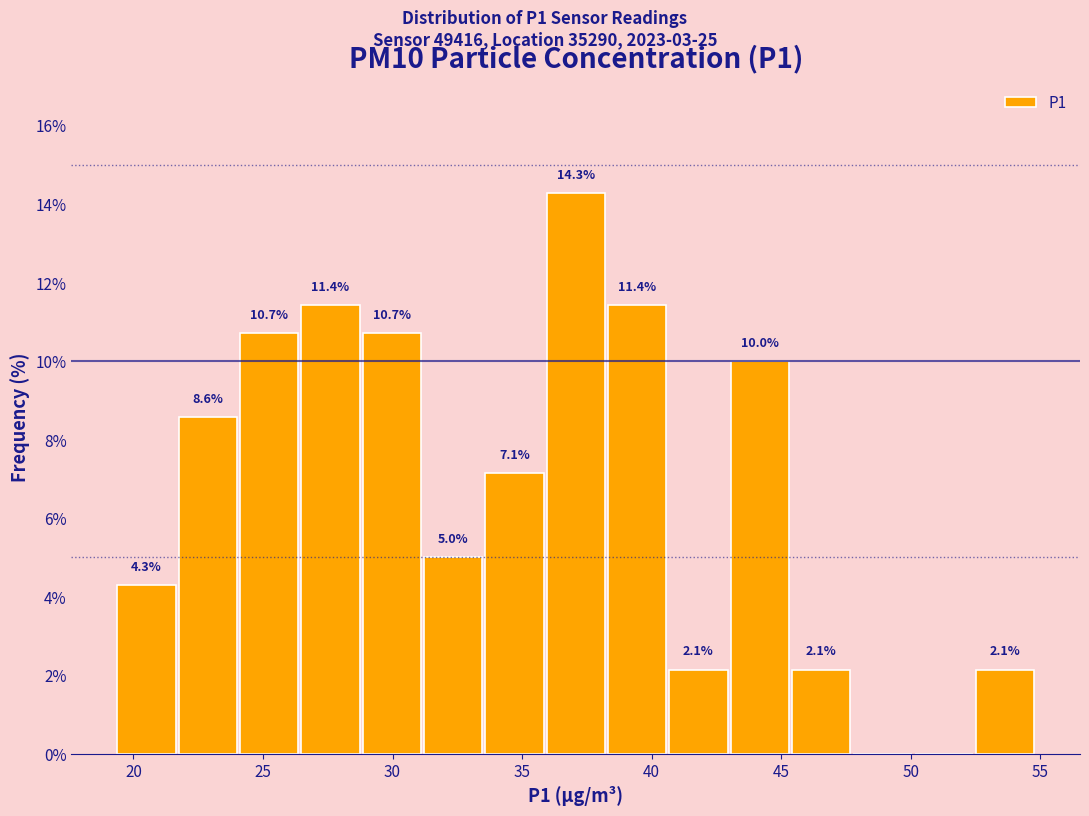

Over which range of the x-axis is the bar tallest?

36.0 to 38.5